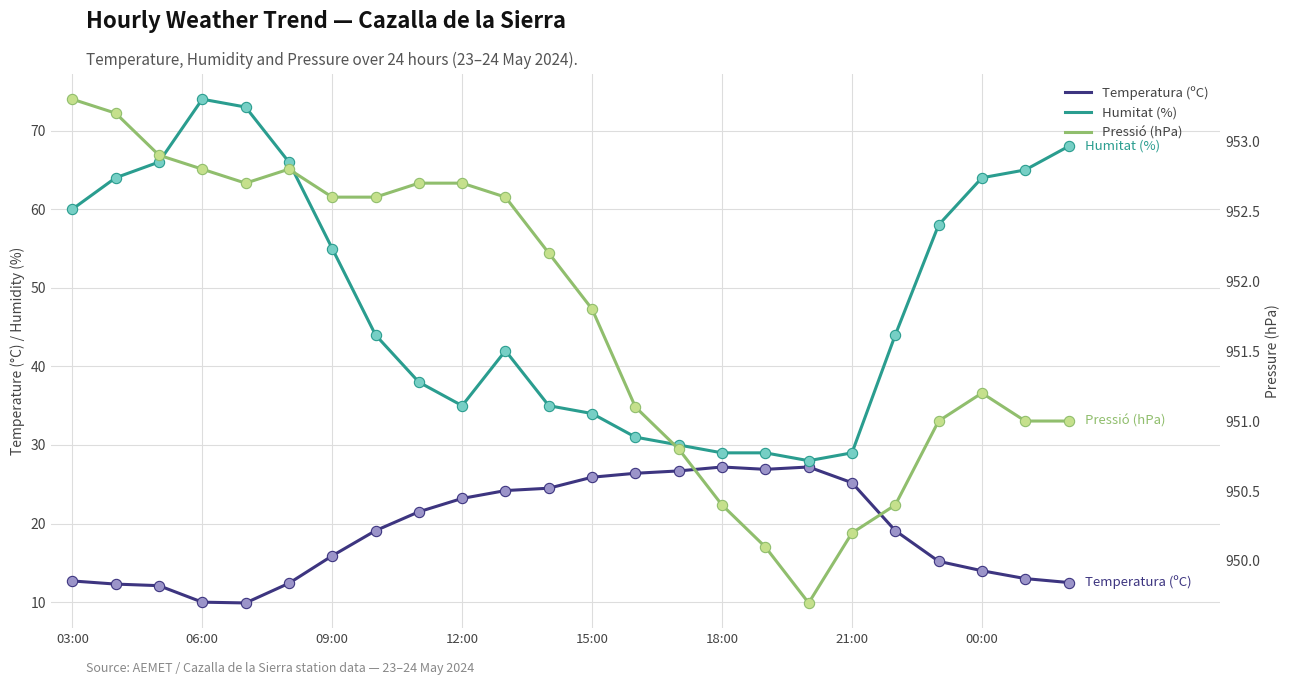

At how many categories does at least one series exceed 859?

24